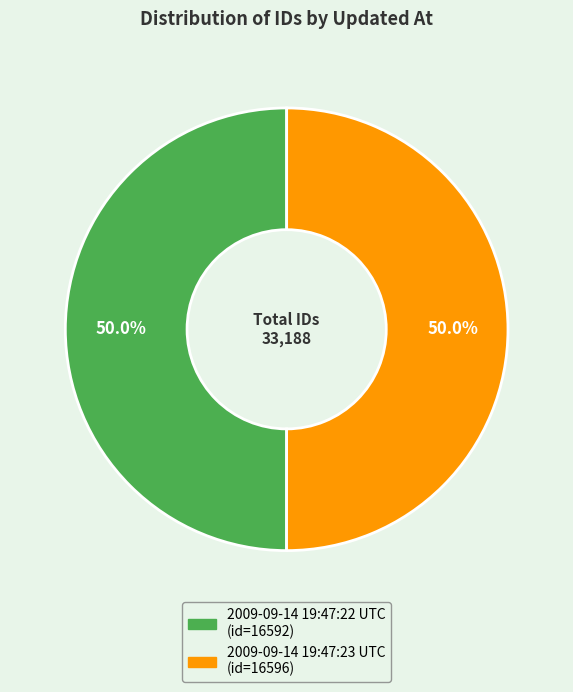

What is the ratio of the value at 2009-09-14 19:47:23 UTC to the value at 2009-09-14 19:47:22 UTC?

1.0